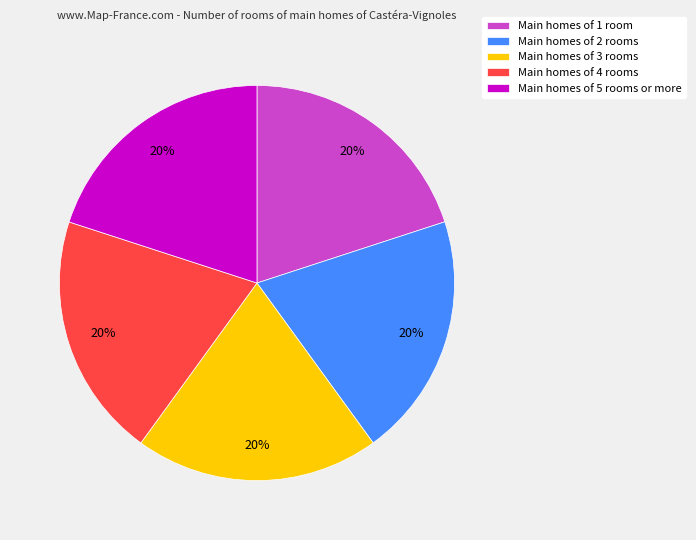

Is there any slice that represents more than half of the pie?

No